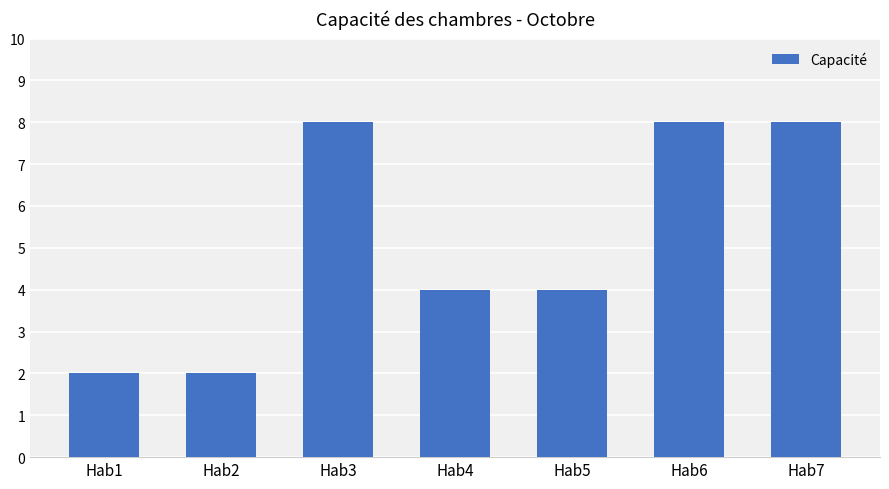

Read the value at Hab1.

2